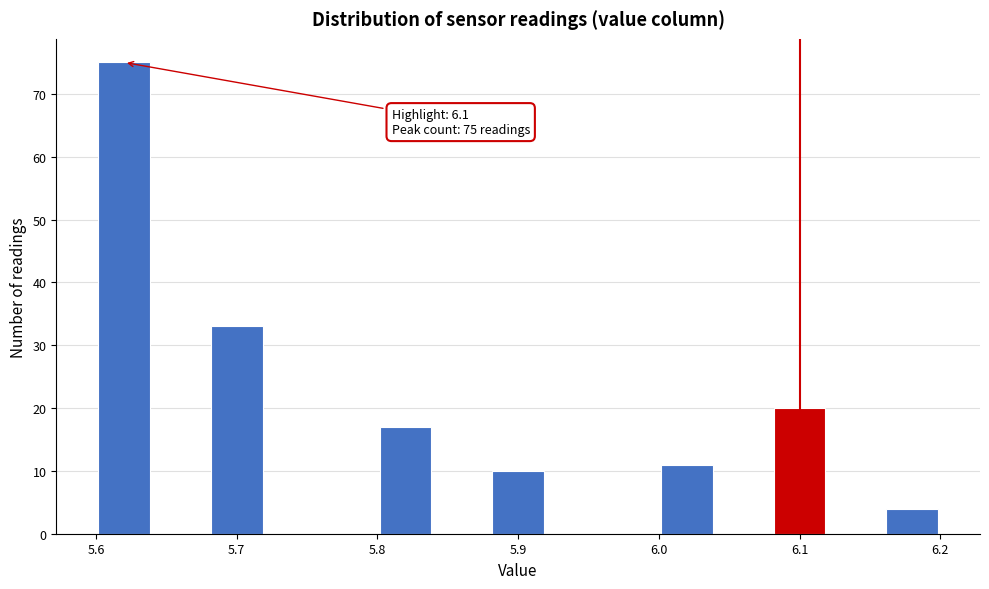

Over which range of the x-axis is the bar tallest?

5.60 to 5.64